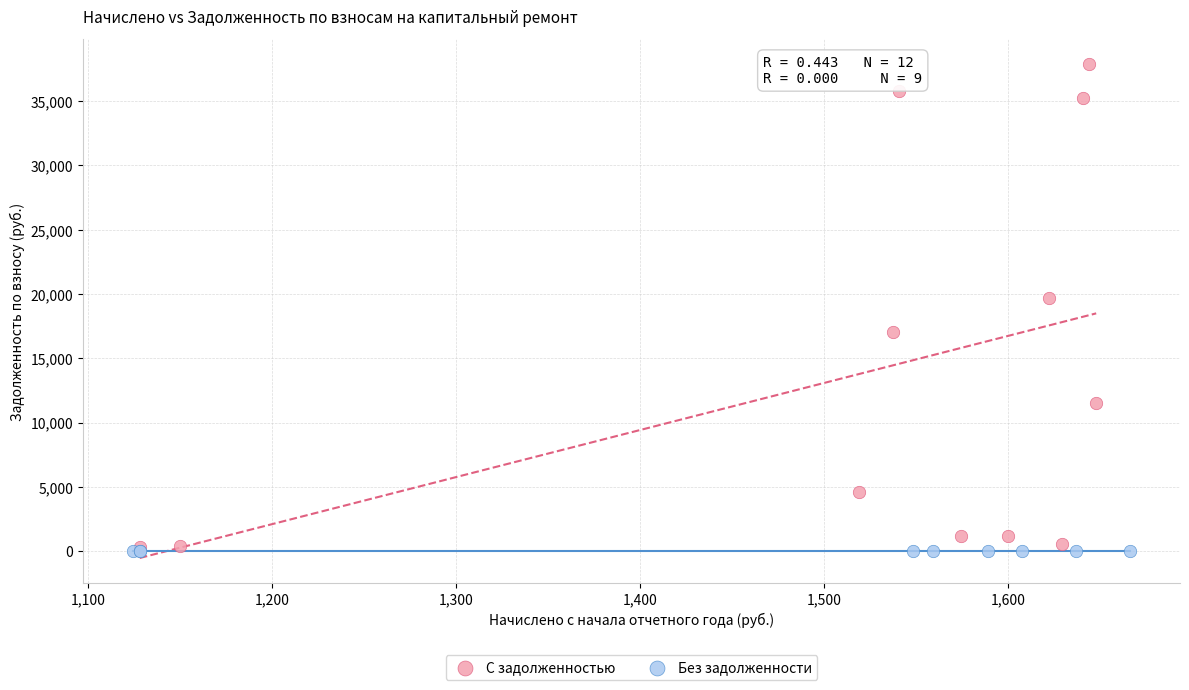

What are all the series names shown in the legend?

С задолженностью, Без задолженности